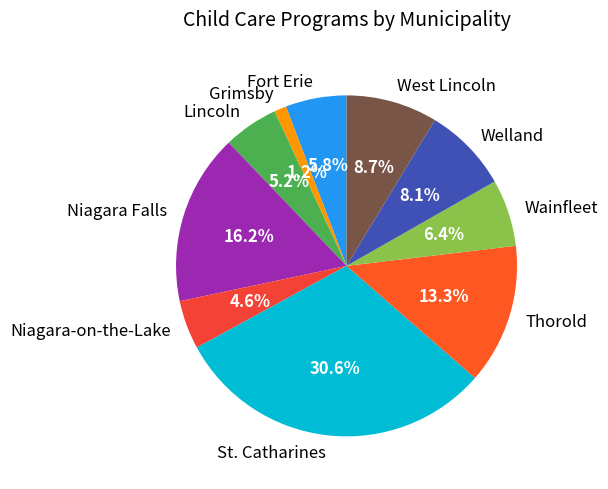

Is the sum of St. Catharines and Welland greater than half?

No